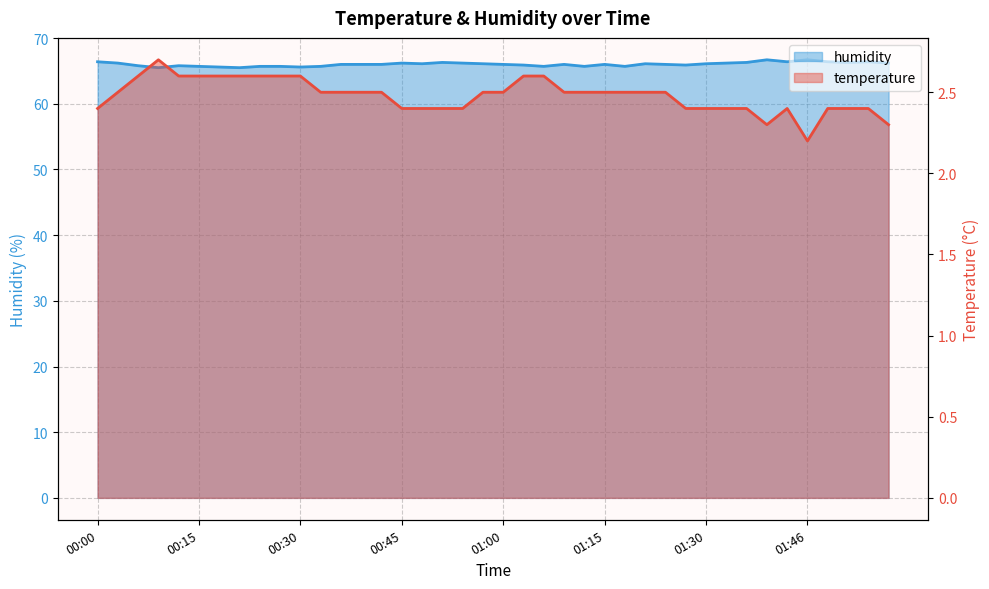

Reading right to left, extract all data points from this chart.

temperature: 01:58=2.3	01:55=2.4	01:52=2.4	01:49=2.4	01:46=2.2	01:43=2.4	01:40=2.3	01:37=2.4	01:34=2.4	01:30=2.4	01:27=2.4	01:24=2.5	01:21=2.5	01:18=2.5	01:15=2.5	01:12=2.5	01:09=2.5	01:06=2.6	01:03=2.6	01:00=2.5	00:57=2.5	00:54=2.4	00:51=2.4	00:48=2.4	00:45=2.4	00:42=2.5	00:39=2.5	00:36=2.5	00:33=2.5	00:30=2.6	00:27=2.6	00:24=2.6	00:21=2.6	00:18=2.6	00:15=2.6	00:12=2.6	00:09=2.7	00:06=2.6	00:03=2.5	00:00=2.4
humidity: 01:58=66.2	01:55=66.4	01:52=66.3	01:49=66.4	01:46=66.7	01:43=66.4	01:40=66.7	01:37=66.3	01:34=66.2	01:30=66.1	01:27=65.9	01:24=66.0	01:21=66.1	01:18=65.7	01:15=66.0	01:12=65.7	01:09=66.0	01:06=65.7	01:03=65.9	01:00=66.0	00:57=66.1	00:54=66.2	00:51=66.3	00:48=66.1	00:45=66.2	00:42=66.0	00:39=66.0	00:36=66.0	00:33=65.7	00:30=65.6	00:27=65.7	00:24=65.7	00:21=65.5	00:18=65.6	00:15=65.7	00:12=65.8	00:09=65.5	00:06=65.8	00:03=66.2	00:00=66.4